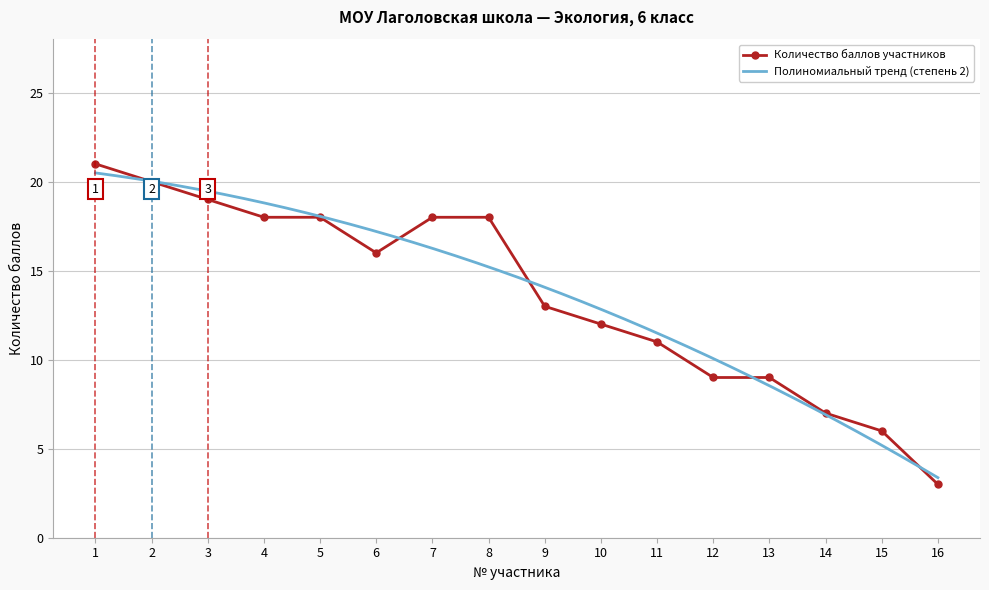

Is it true that the value at 13 is 9?

True